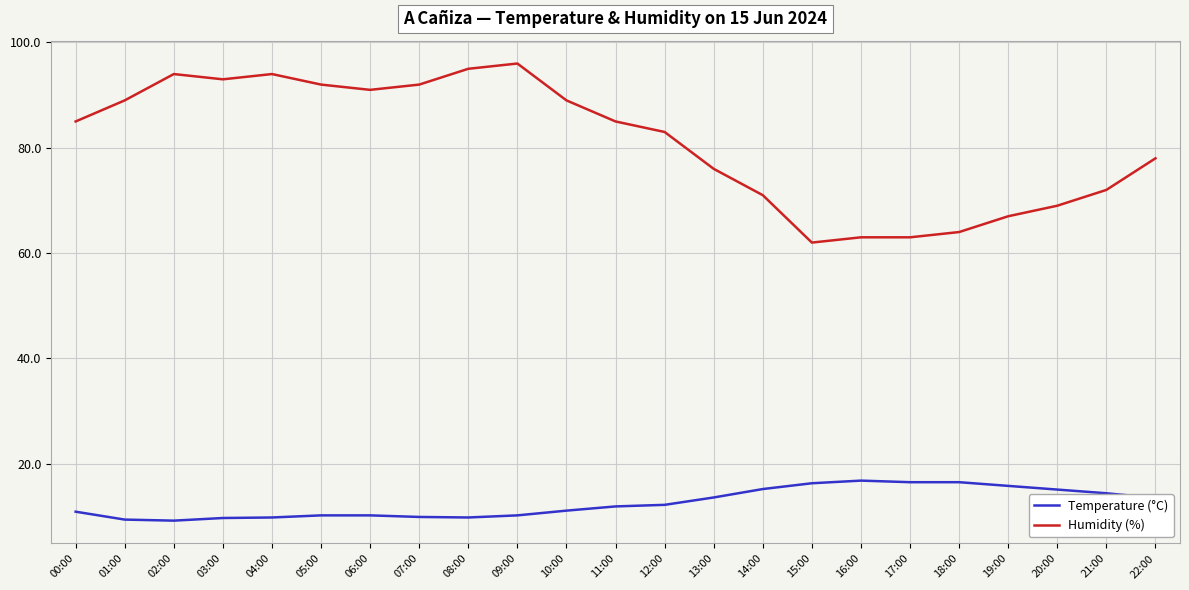

What is the sum of all Humidity (%) values?

1863.0